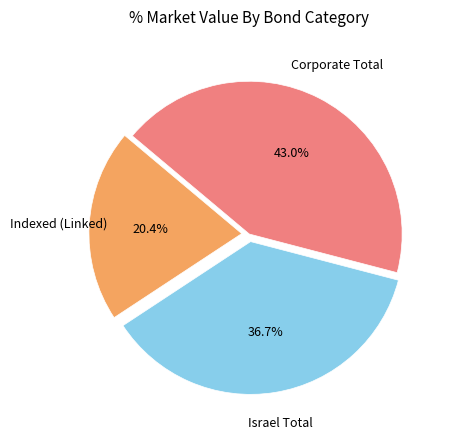

Count the number of slices in the pie.

3